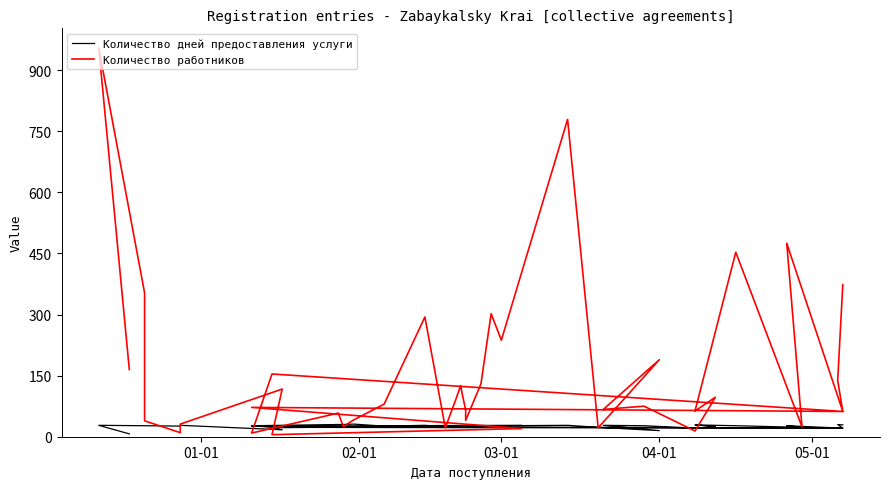

True or false: Количество работников has more than 2 points higher than both neighbors.

True